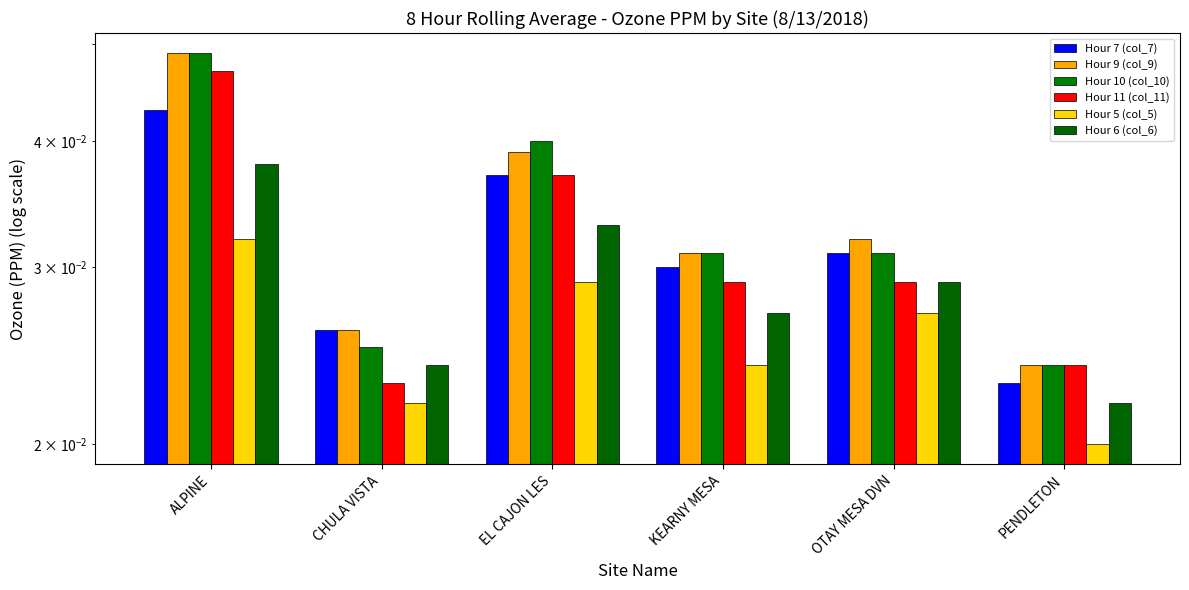

Which category has the lowest value in the Hour 9 (col_9) series?

PENDLETON